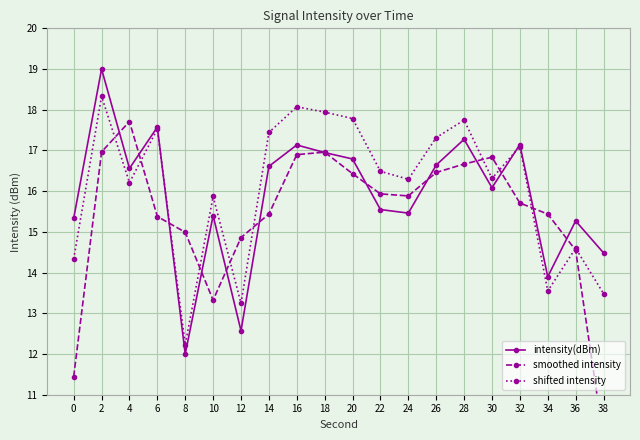

Which series has the widest spread of values?

smoothed intensity